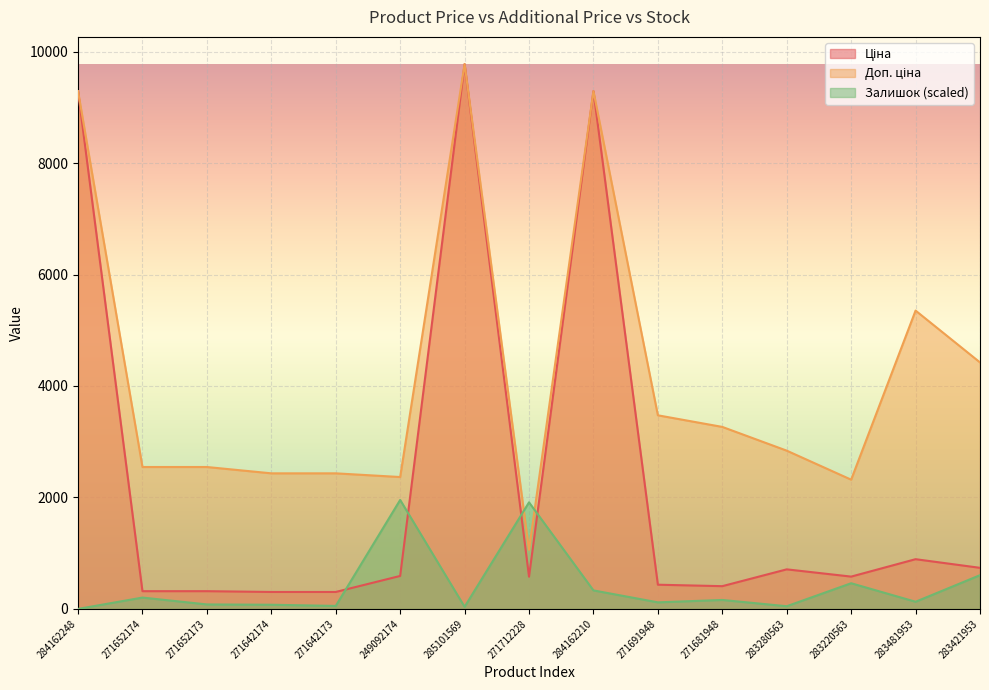

How many times do Залишок and Доп. ціна cross each other?

2